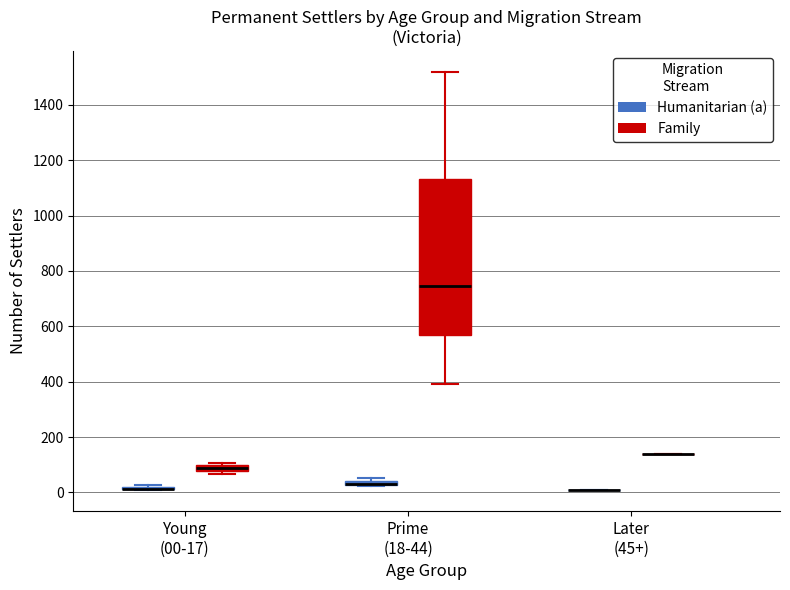

Comparing the boxes themselves (not the whiskers), which one is the tallest?

Prime (18-44) (Family)